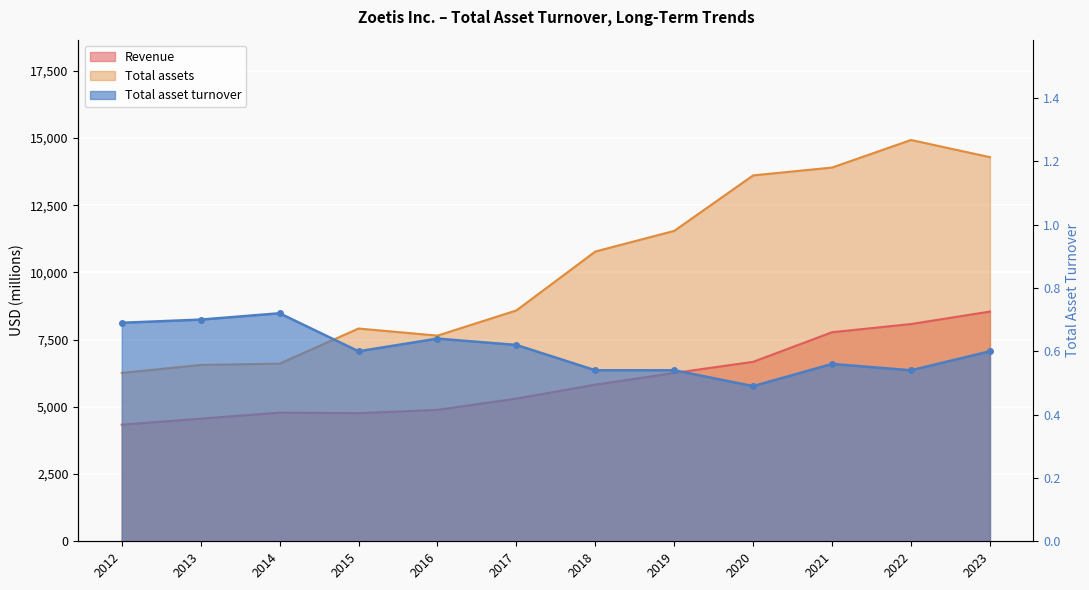

At which category does the chart reach its minimum across all series?

2020